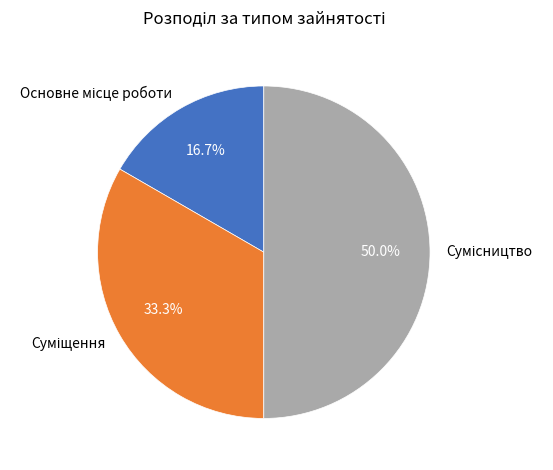

Count the number of slices in the pie.

3